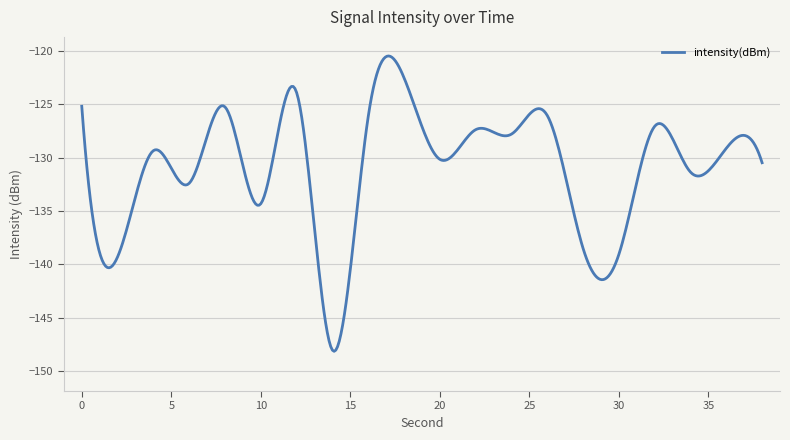

What is the difference between the maximum and minimum values?

27.7